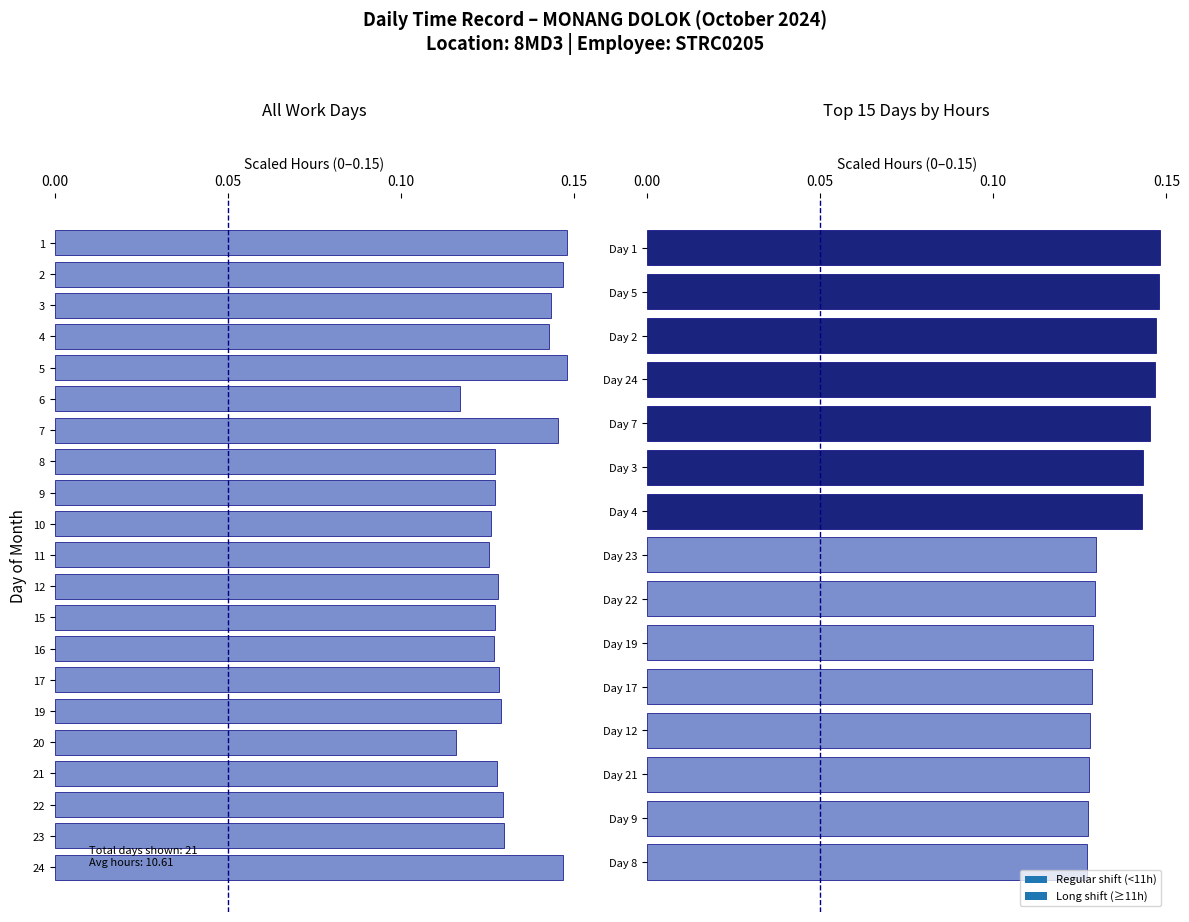

Are the bars horizontal?

Yes